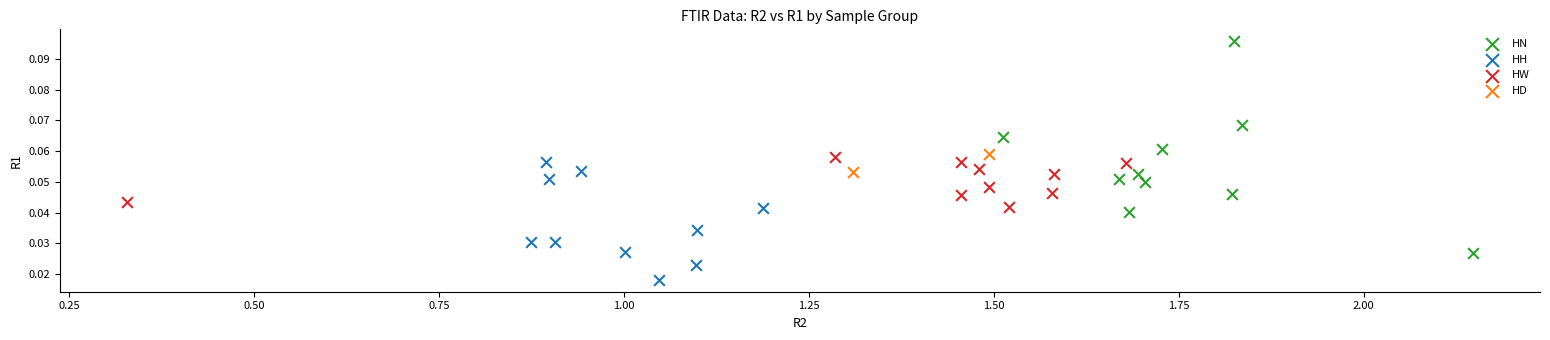

What are all the series names shown in the legend?

HN, HH, HW, HD